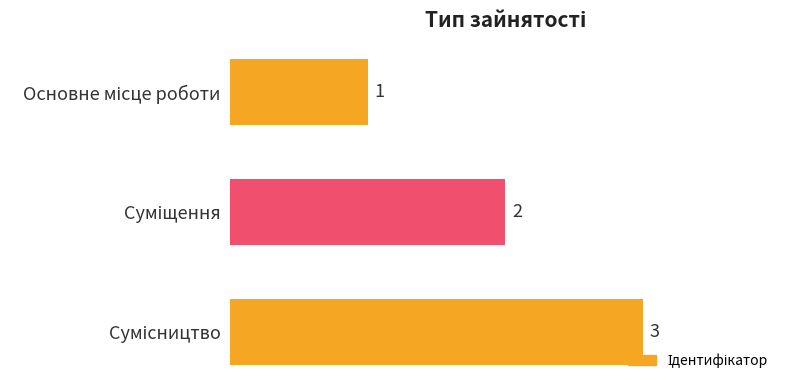

What is the sum of all values?

6